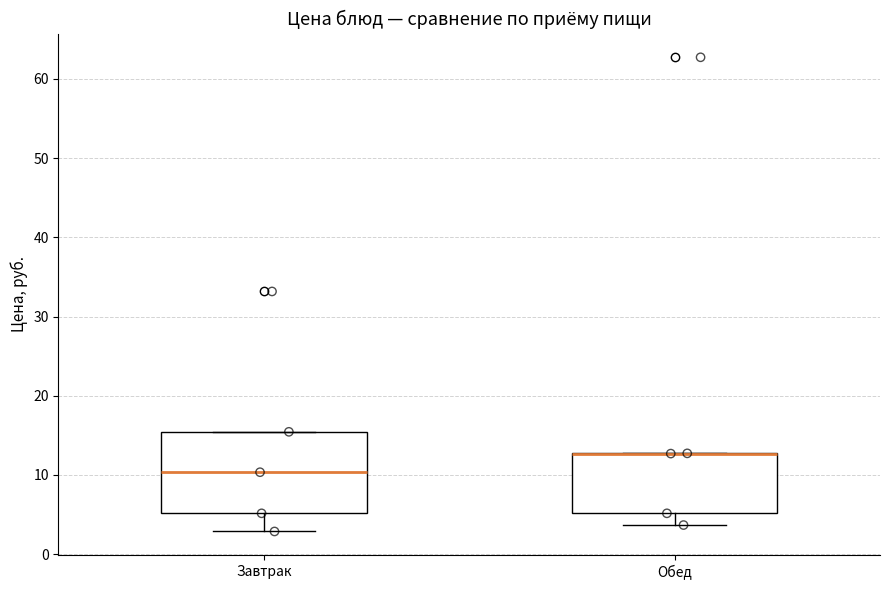

Where is the upper edge of the box for Завтрак on the y-axis? The values are not printed on the chart, so give them approximately, as read against the axis.

15